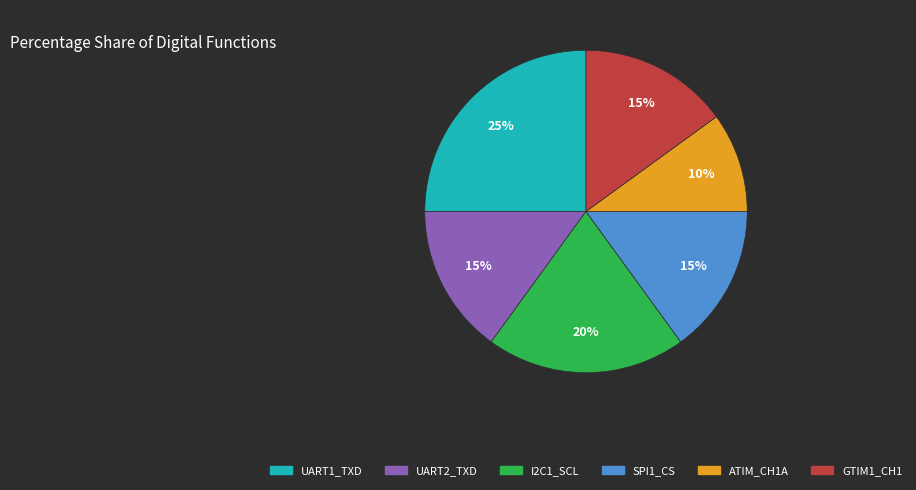

To the nearest percent, what is the average slice percentage?

17%